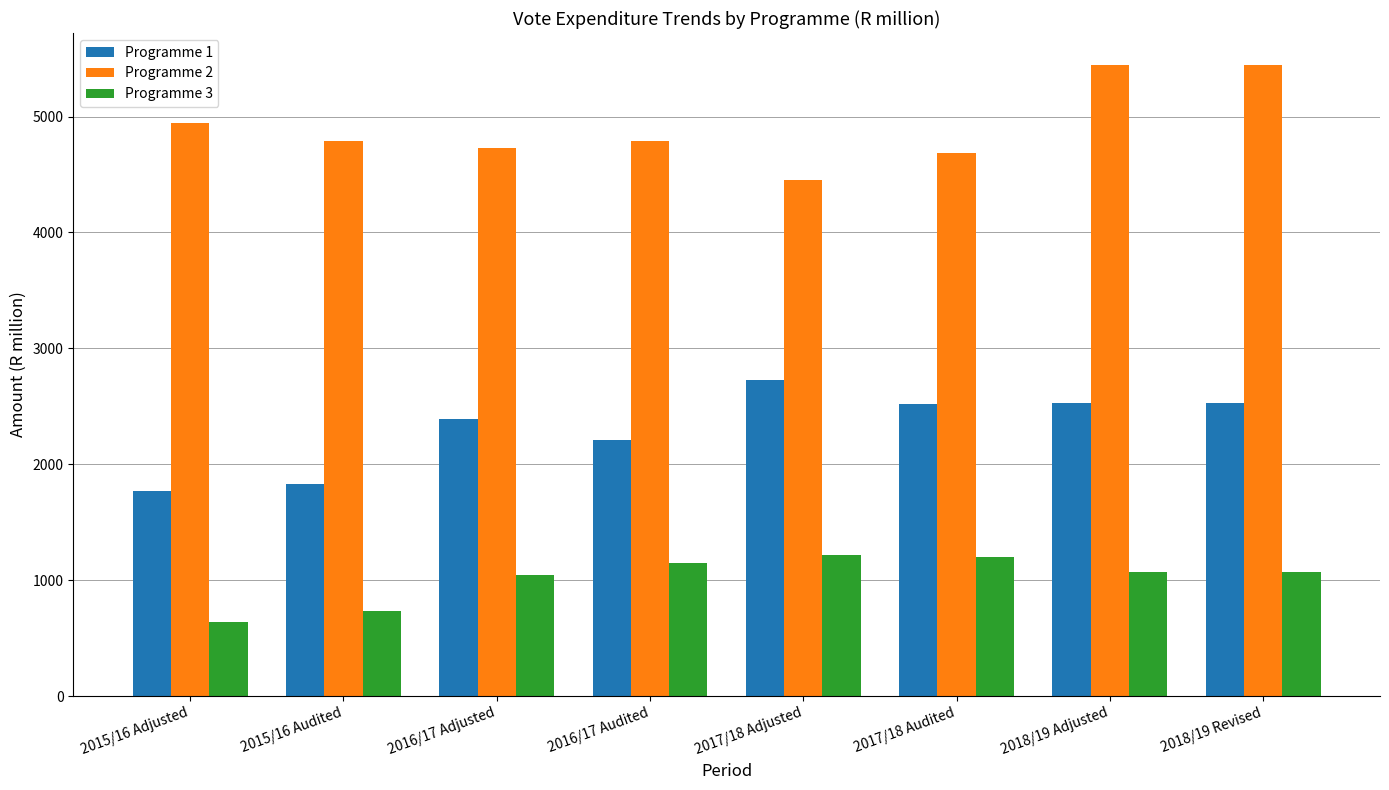

What is the difference between the highest and lowest values at 2016/17 Audited?

3641.3